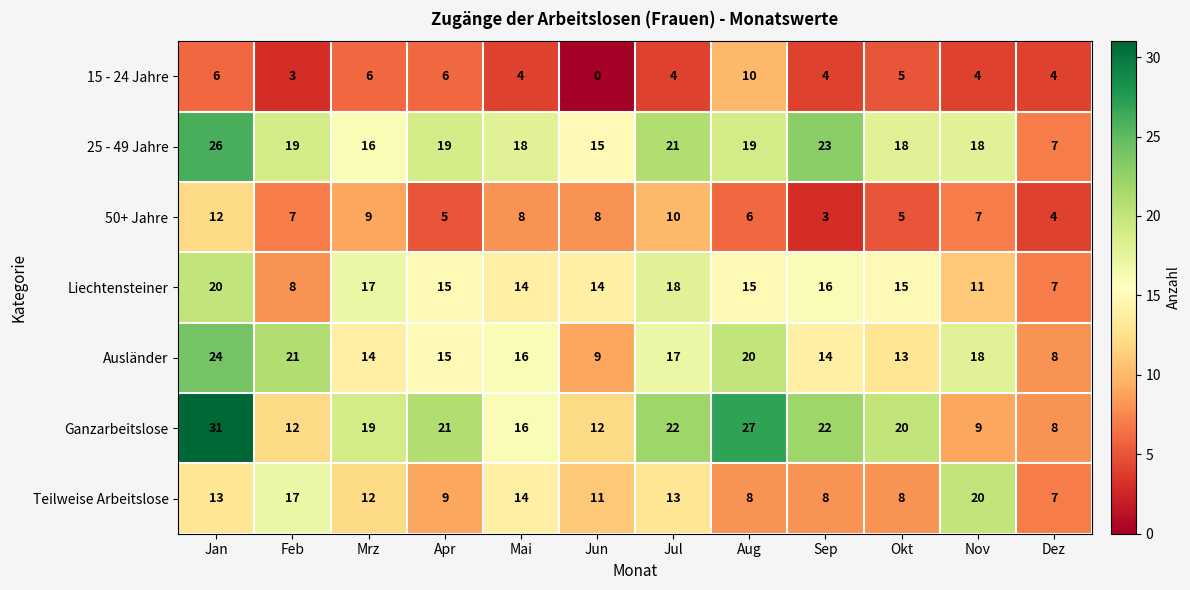

Where is Ganzarbeitslose nearest to the value 19?

Mrz